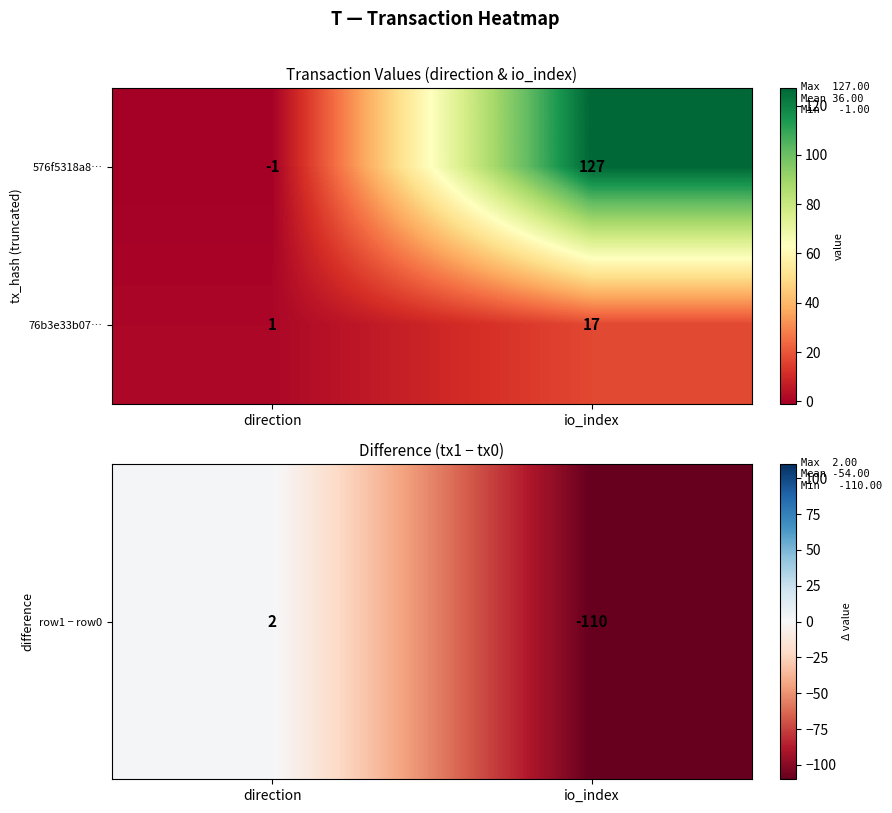

Rank the series by their maximum value, from highest to lowest.

576f5318a8…, 76b3e33b07…